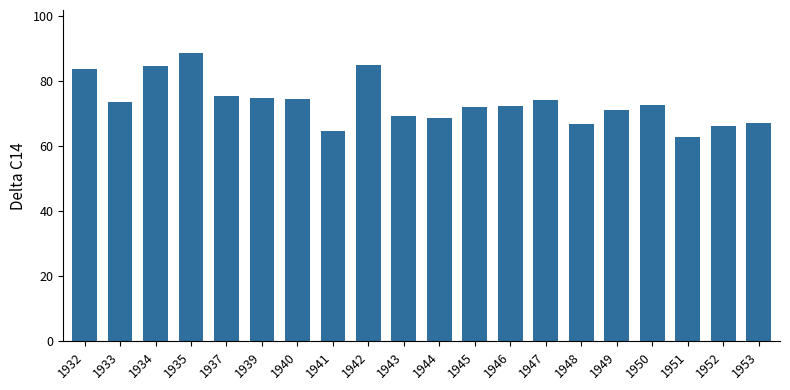

The chart shows a value of 33.3 at 1949. True or false?

False